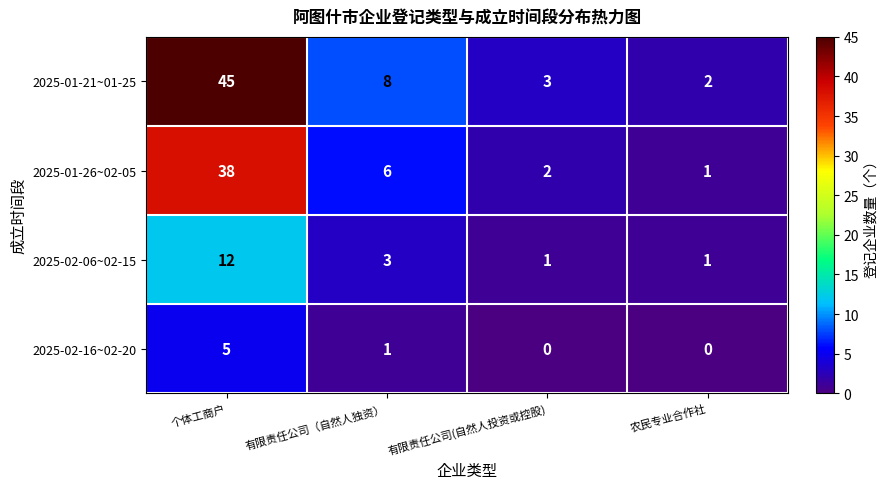

Where is 2025-01-26~02-05 nearest to the value 19?

有限责任公司（自然人独资）